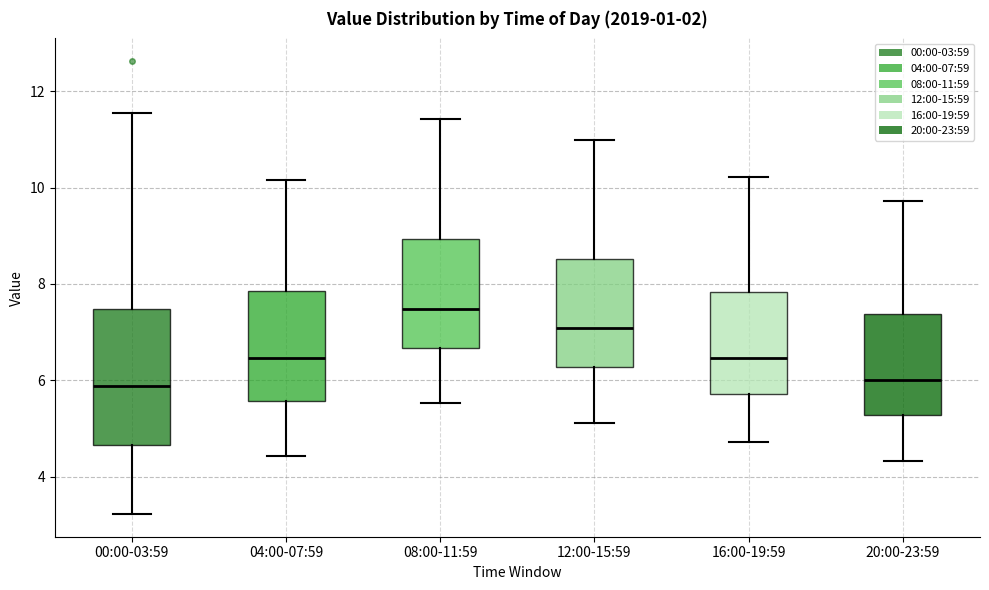

Reading left to right, transcribe this box plot: for each box, give where its median line is, the range the box spans, and where its two whiskers end, as read against the y-axis. The values are not printed on the chart, so give them approximately, as read against the axis.

00:00-03:59: median 5.8, box 4.6 to 7.4, whiskers 3.2 to 11.6
04:00-07:59: median 6.4, box 5.6 to 7.8, whiskers 4.4 to 10.2
08:00-11:59: median 7.4, box 6.6 to 9.0, whiskers 5.6 to 11.4
12:00-15:59: median 7.0, box 6.2 to 8.6, whiskers 5.2 to 11.0
16:00-19:59: median 6.4, box 5.8 to 7.8, whiskers 4.8 to 10.2
20:00-23:59: median 6.0, box 5.2 to 7.4, whiskers 4.4 to 9.8